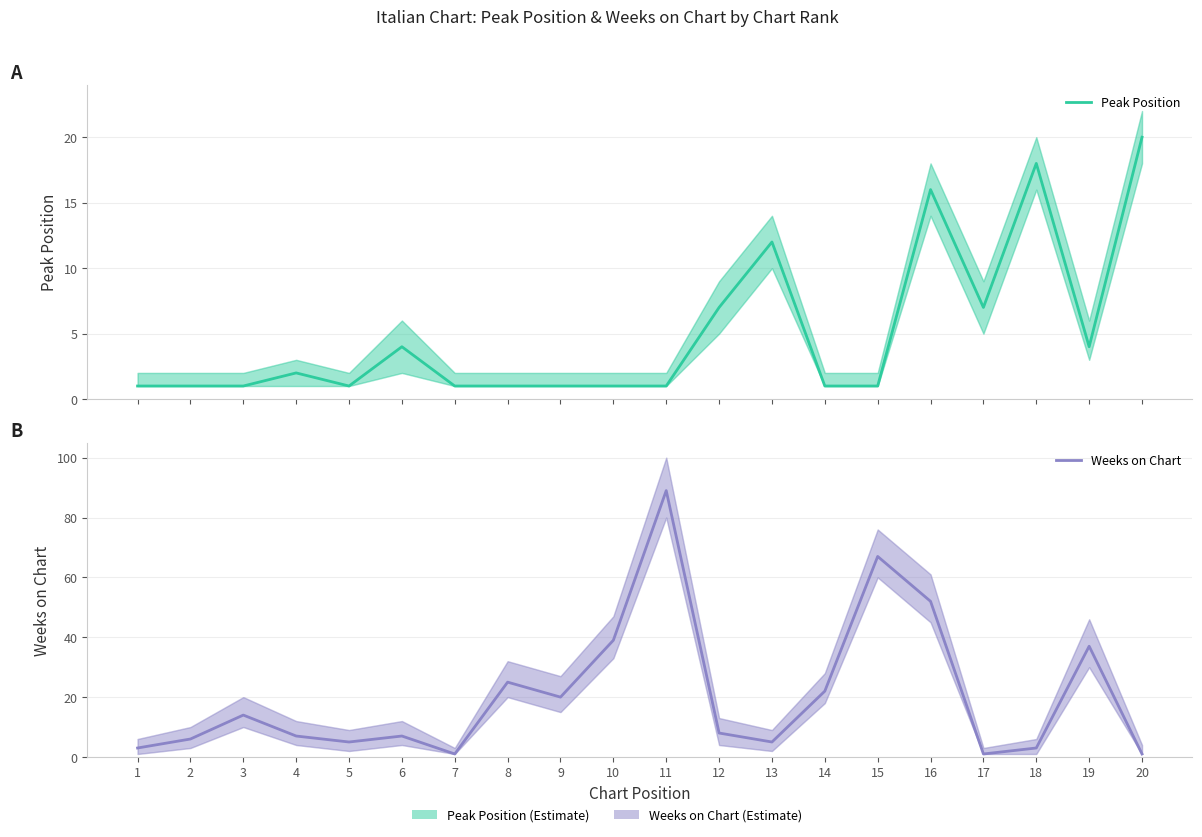

What is the value of the Weeks on Chart point at the 10th from the left?

39